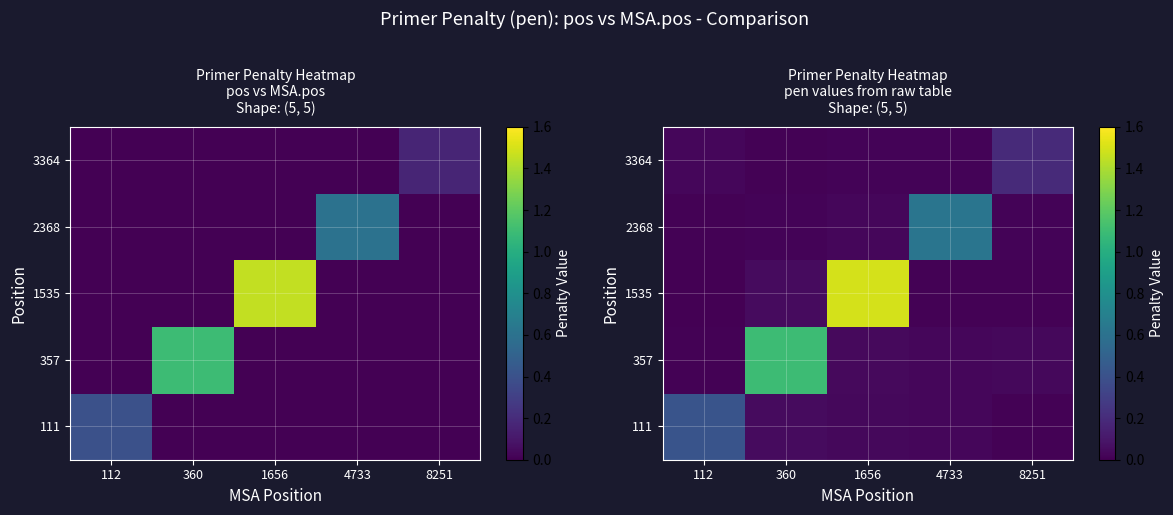

Rank the categories by 3364 value from highest to lowest.

8251, 112, 4733, 1656, 360